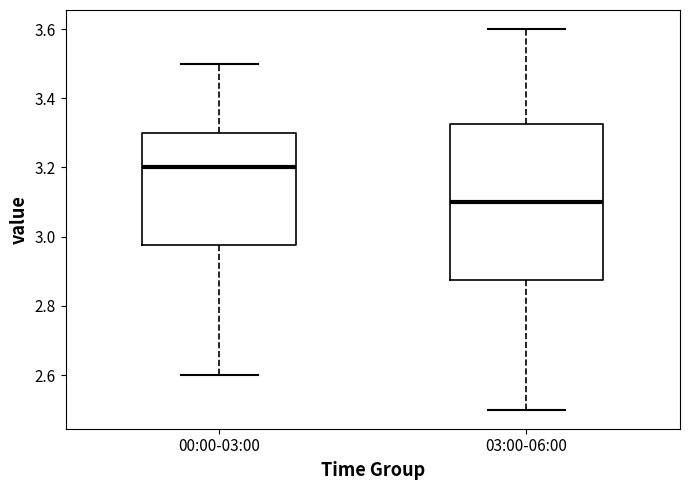

Reading left to right, transcribe this box plot: for each box, give where its median line is, the range the box spans, and where its two whiskers end, as read against the y-axis. The values are not printed on the chart, so give them approximately, as read against the axis.

00:00-03:00: median 3.20, box 2.98 to 3.30, whiskers 2.60 to 3.50
03:00-06:00: median 3.10, box 2.88 to 3.32, whiskers 2.50 to 3.60